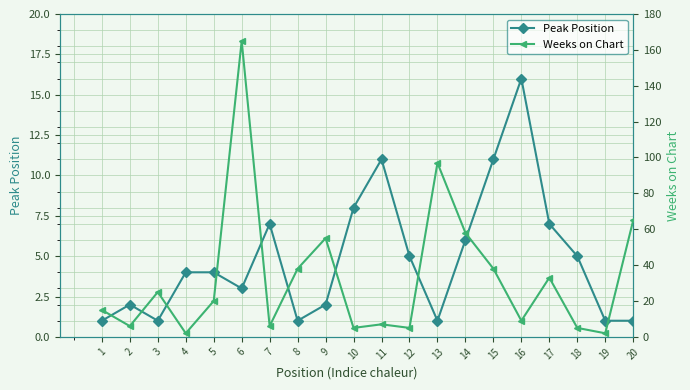

What is the difference between the maximum and minimum values in the Weeks on Chart series?

163